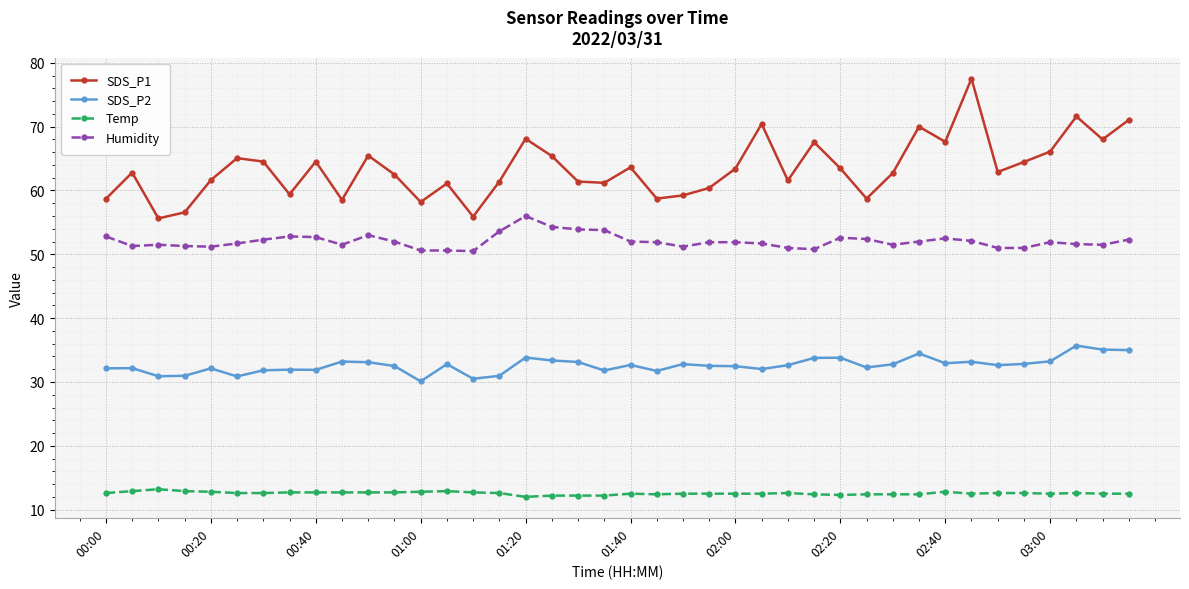

What is the difference between the maximum and minimum values in the SDS_P2 series?

5.6